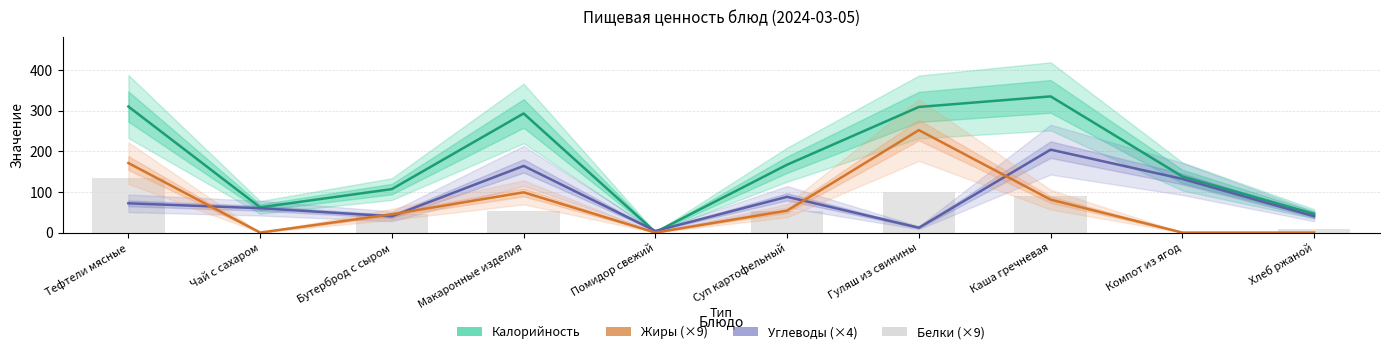

What is the difference between the maximum and second lowest values in the Белки (×9) series?

135